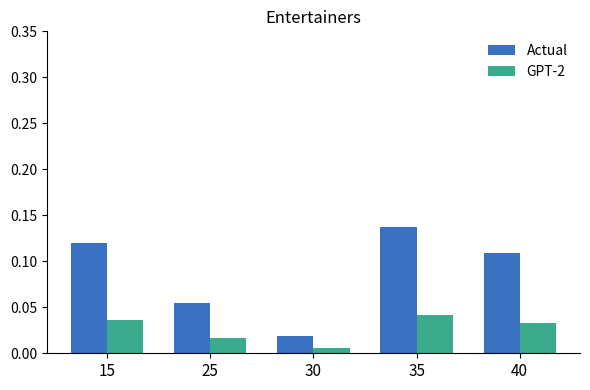

What is the sum of all Actual values?

0.4